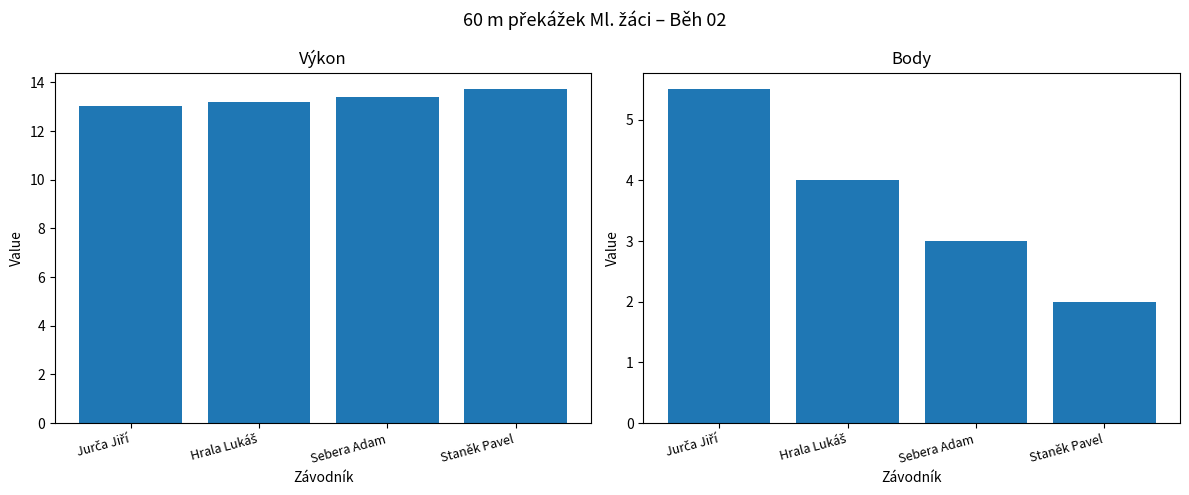

What is the label of the 2nd bar from the left?

Hrala Lukáš